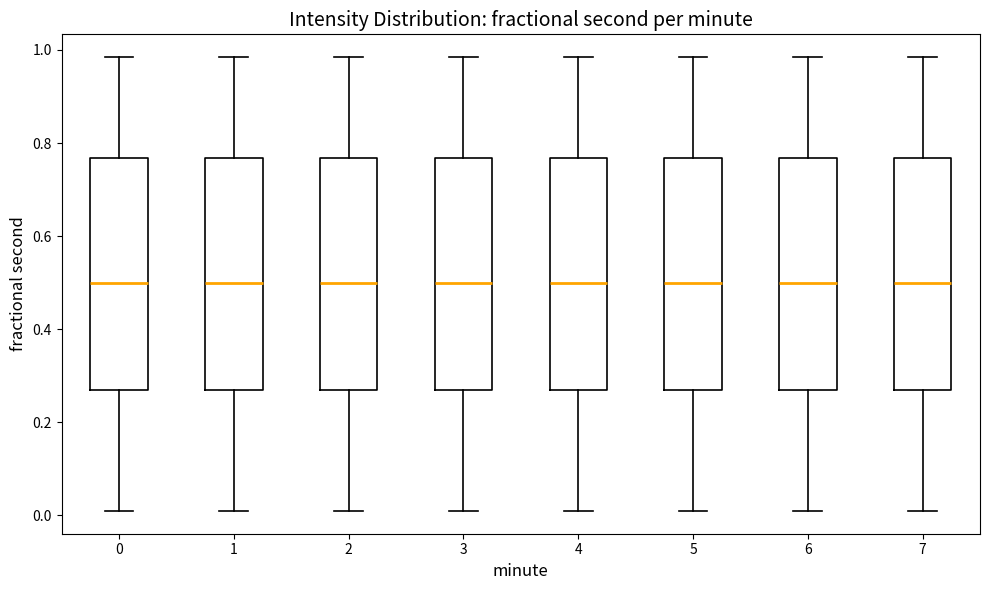

Where is the lower edge of the box at x = 2 on the y-axis? The values are not printed on the chart, so give them approximately, as read against the axis.

0.26